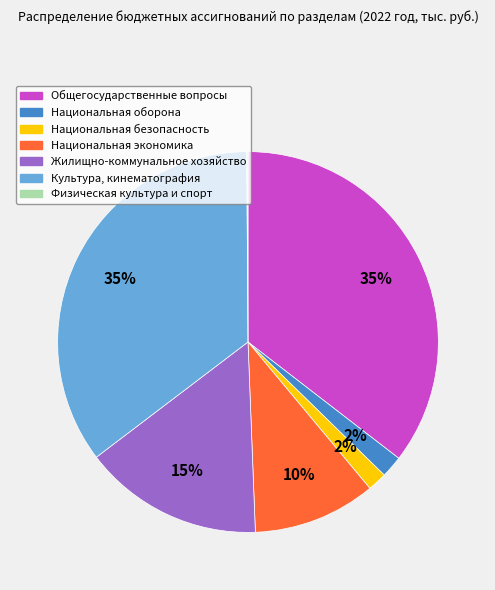

Is it true that Общегосударственные вопросы is 41% of the pie?

False